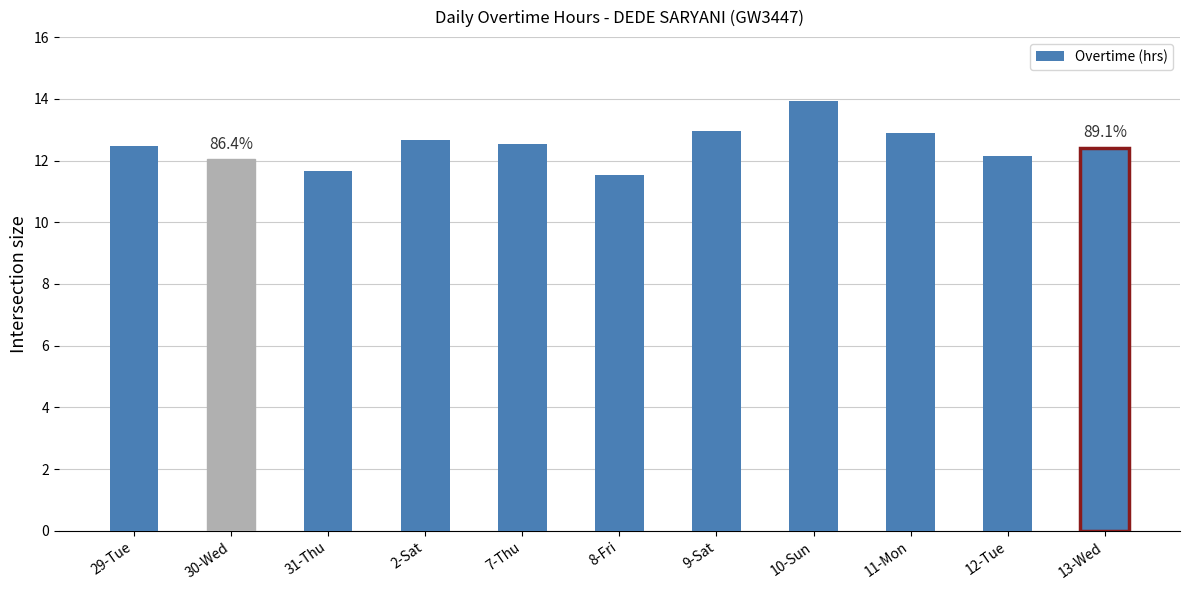

Does the chart contain stacked bars?

No